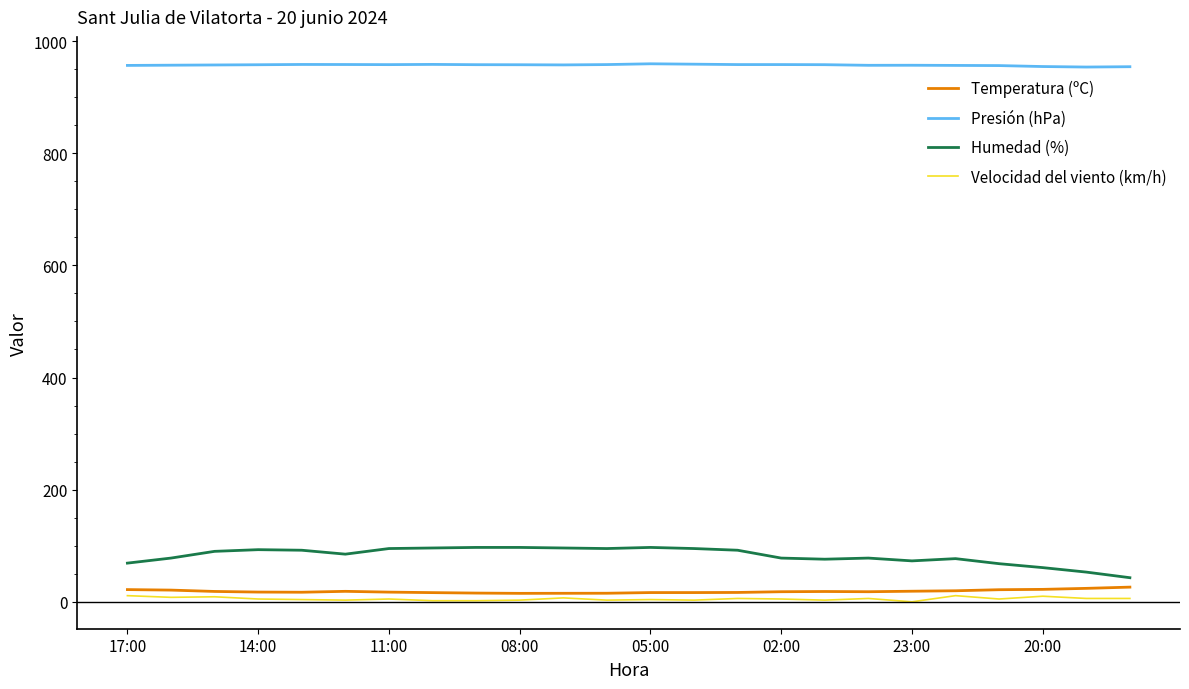

True or false: Temperatura (ºC) and Presión (hPa) cross at least once.

False